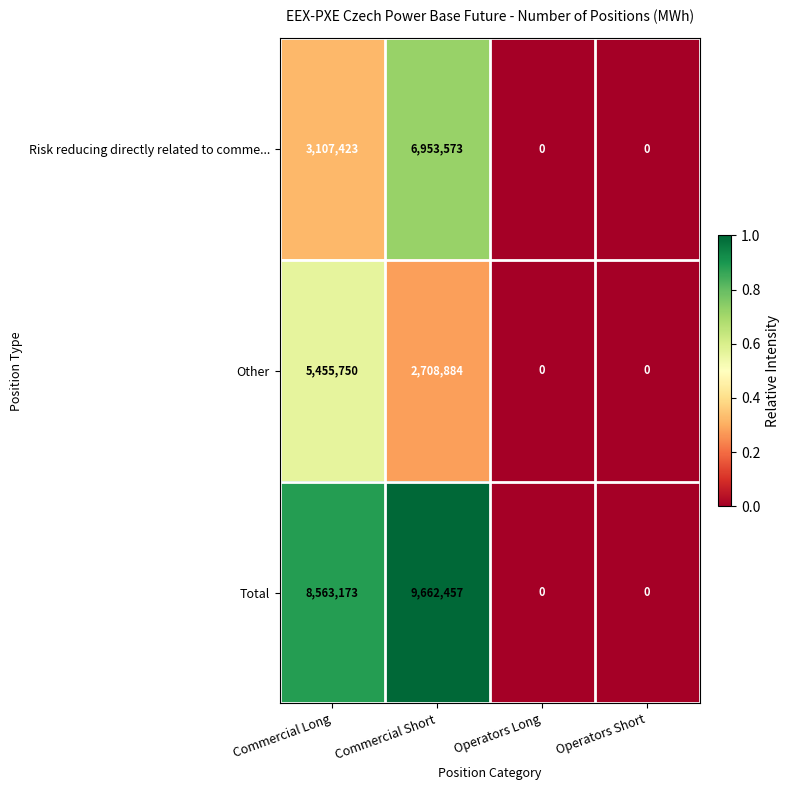

Reading left to right, list all the values displayed in this chart.

Risk reducing directly related to comme...: 3107423	6953573	0	0
Other: 5455750	2708884	0	0
Total: 8563173	9662457	0	0